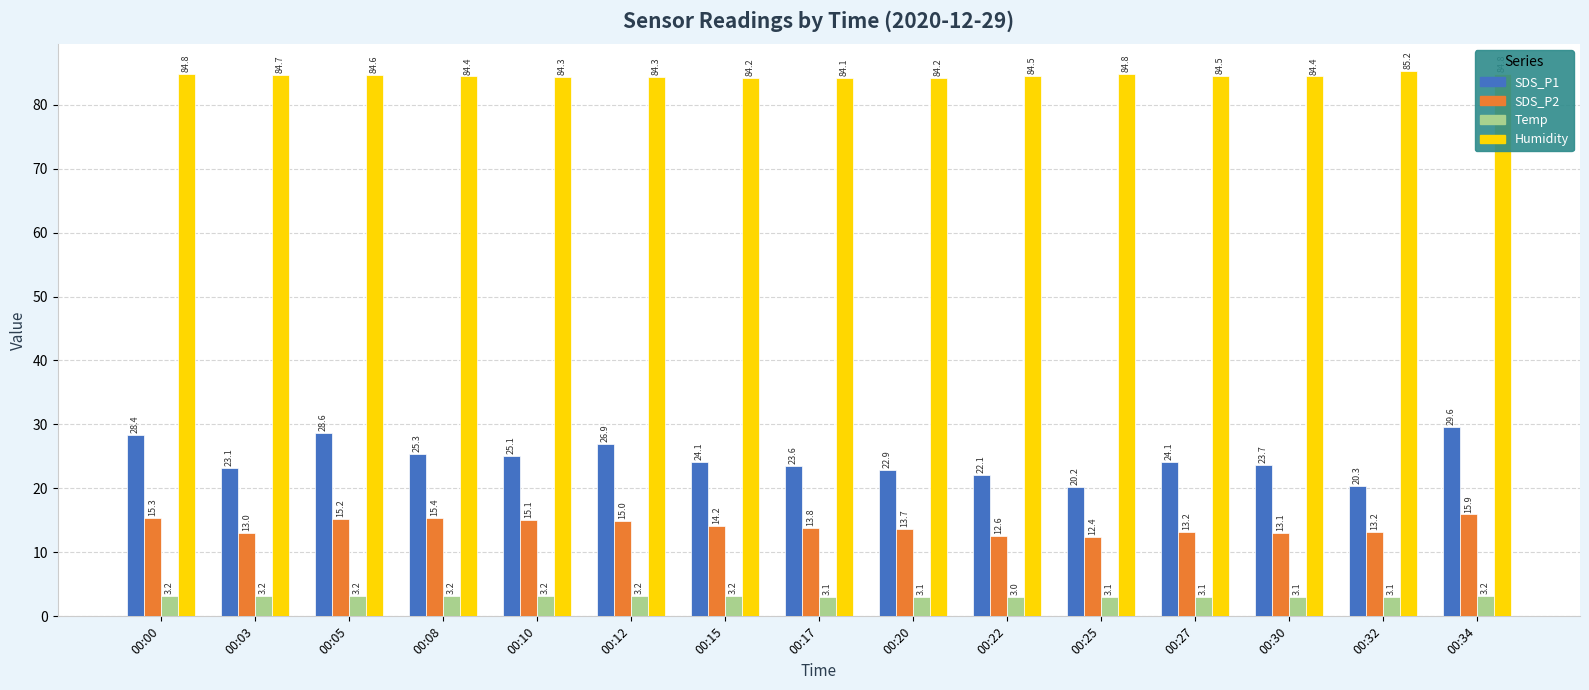

True or false: Temp has a value of 3.1 at 00:32.

True